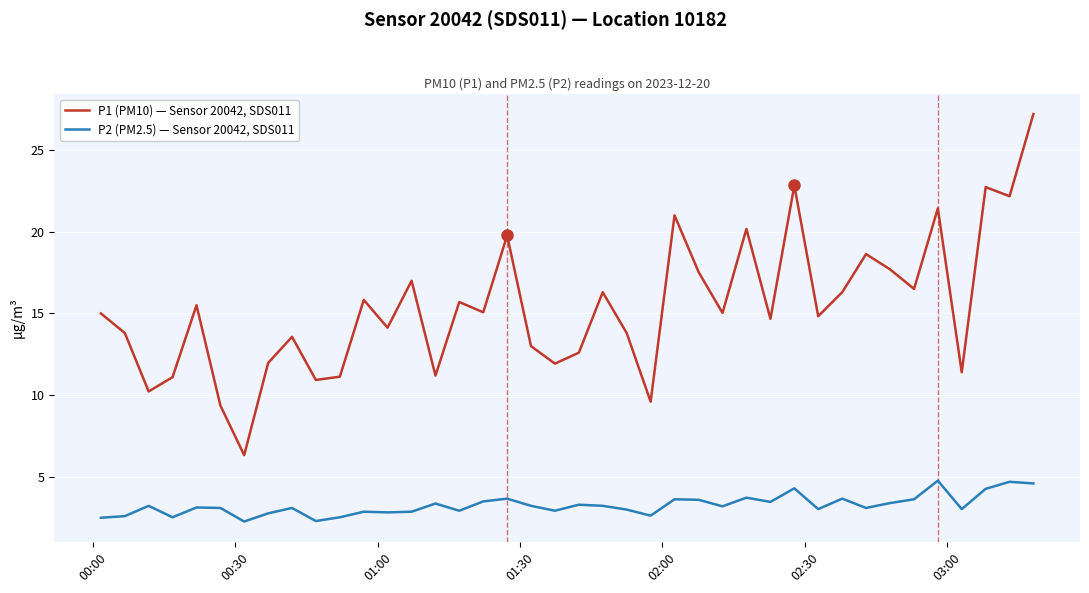

Does the chart display data point markers on the line(s)?

No